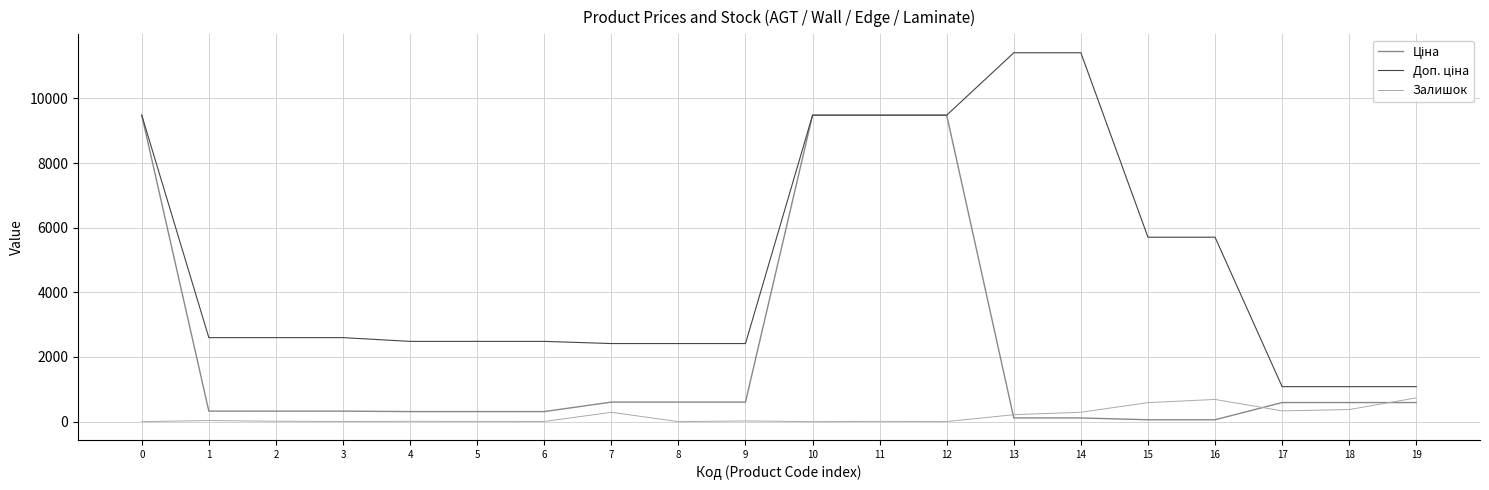

What is the maximum value for Залишок?

735.0